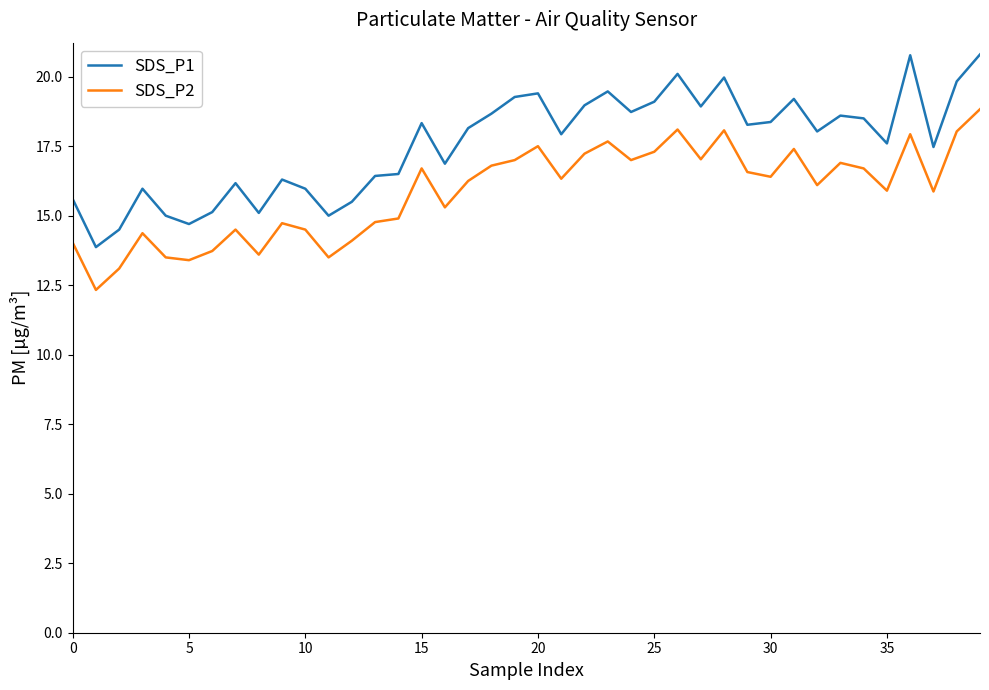

What is the minimum value shown in the chart?

12.3